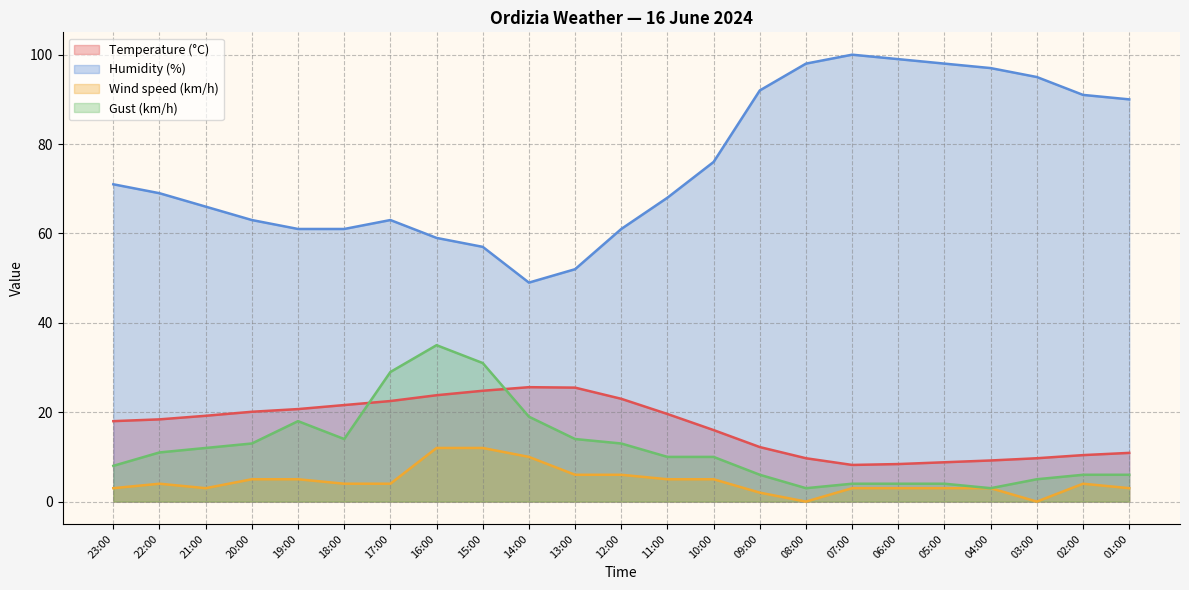

At which label is Temperature (°C) closest to 16?

10:00